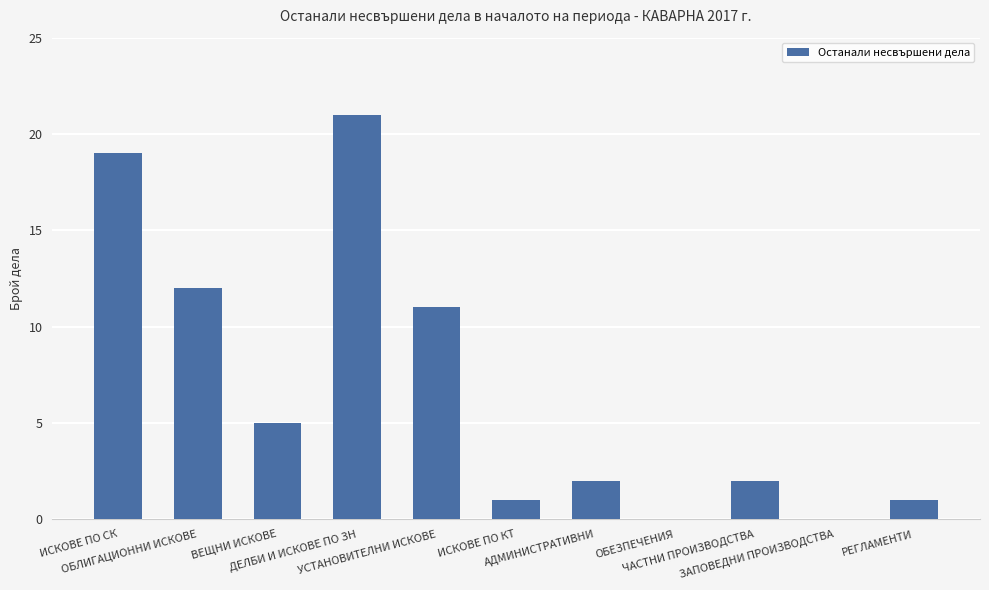

Are the bars horizontal?

No